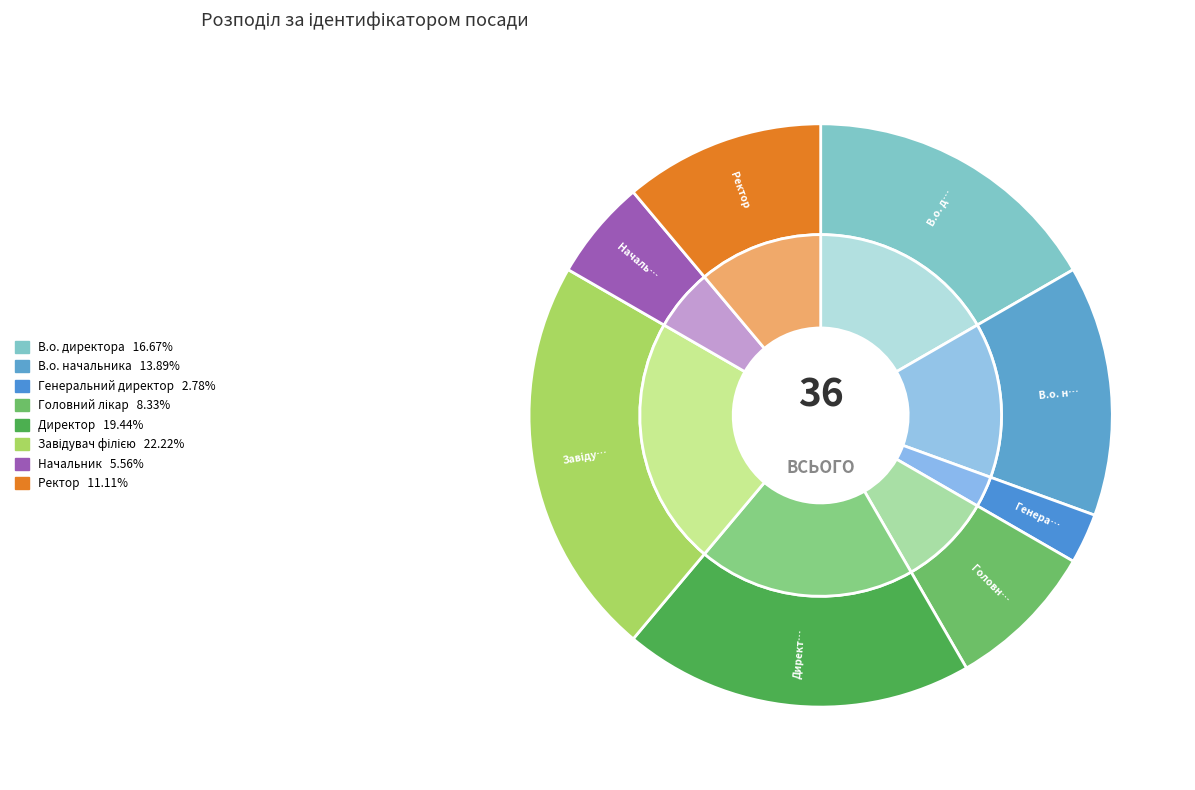

What is the smallest slice in the pie chart?

Генеральний директор